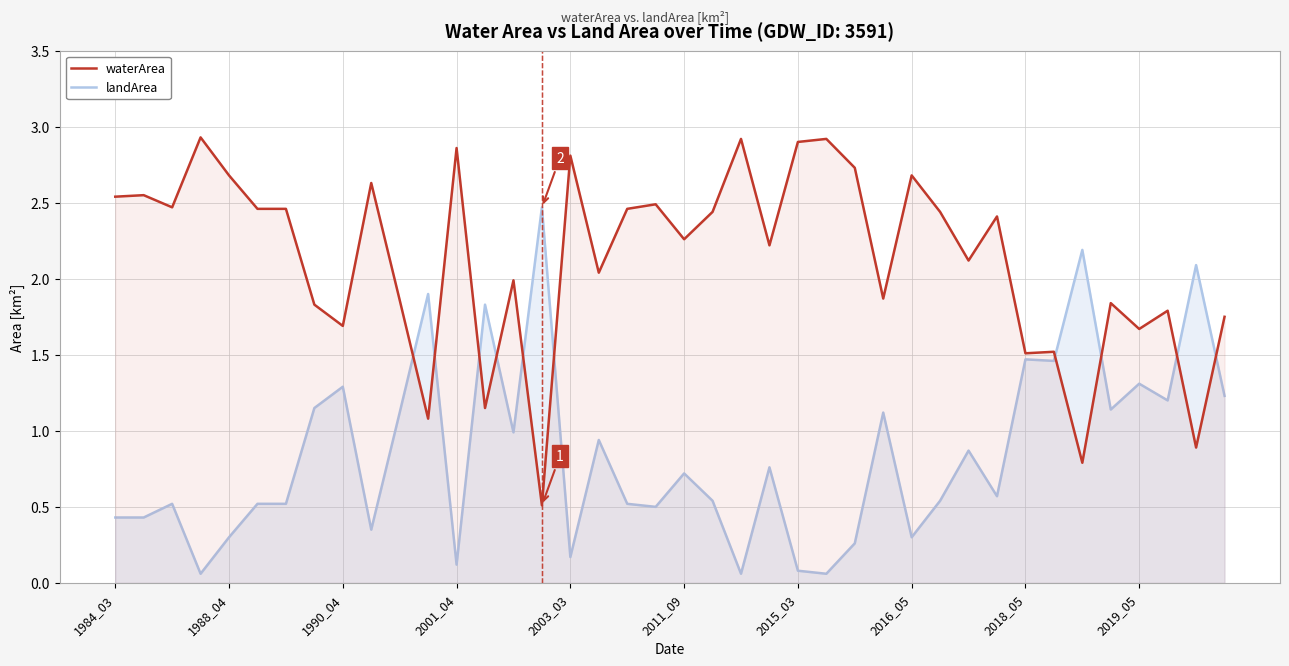

At how many categories does at least one series exceed 2?

27